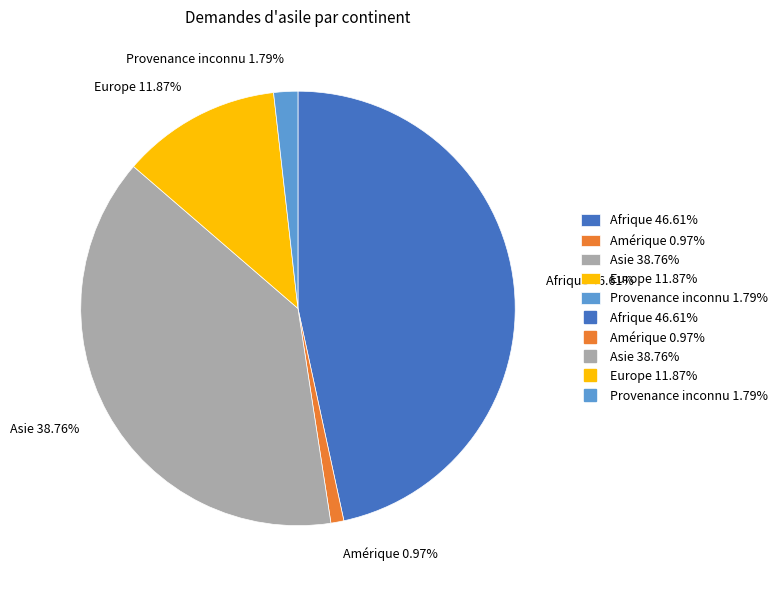

Rank the categories by value from lowest to highest.

Amérique, Provenance inconnu, Europe, Asie, Afrique